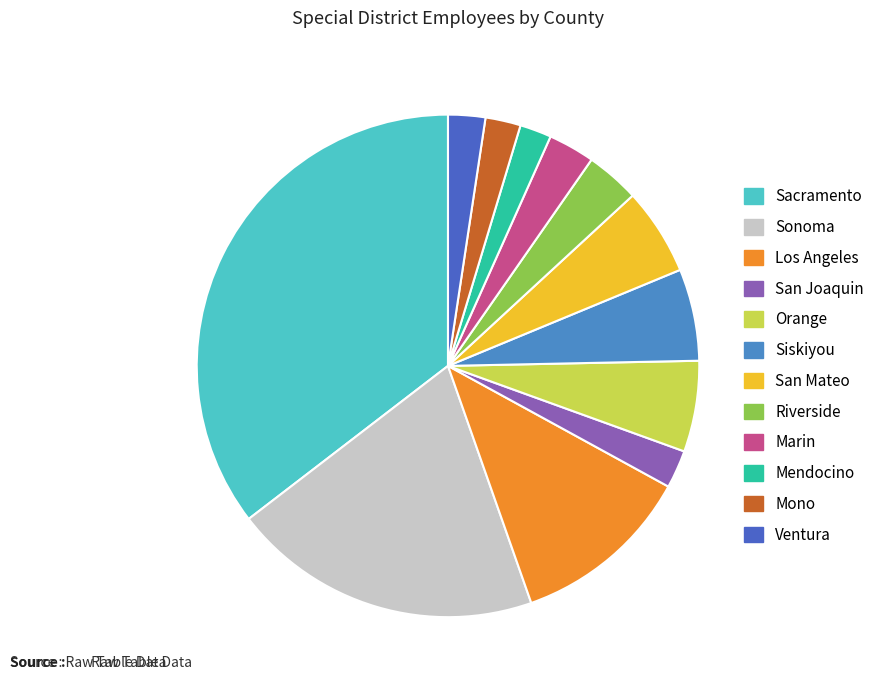

How many segments does this pie chart have?

12